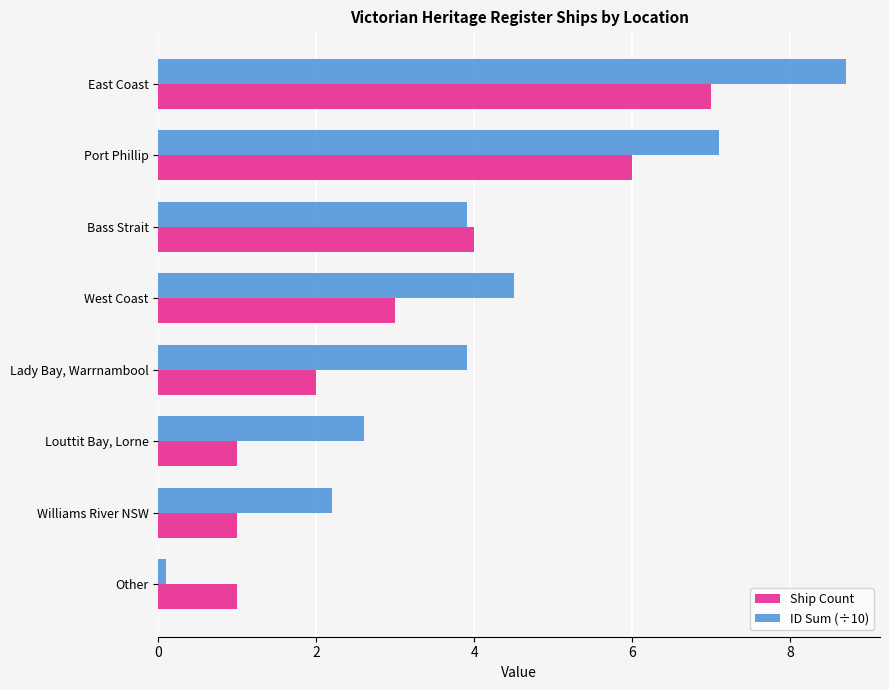

What is the difference between the Ship Count values at Lady Bay, Warrnambool and Williams River NSW?

1.0